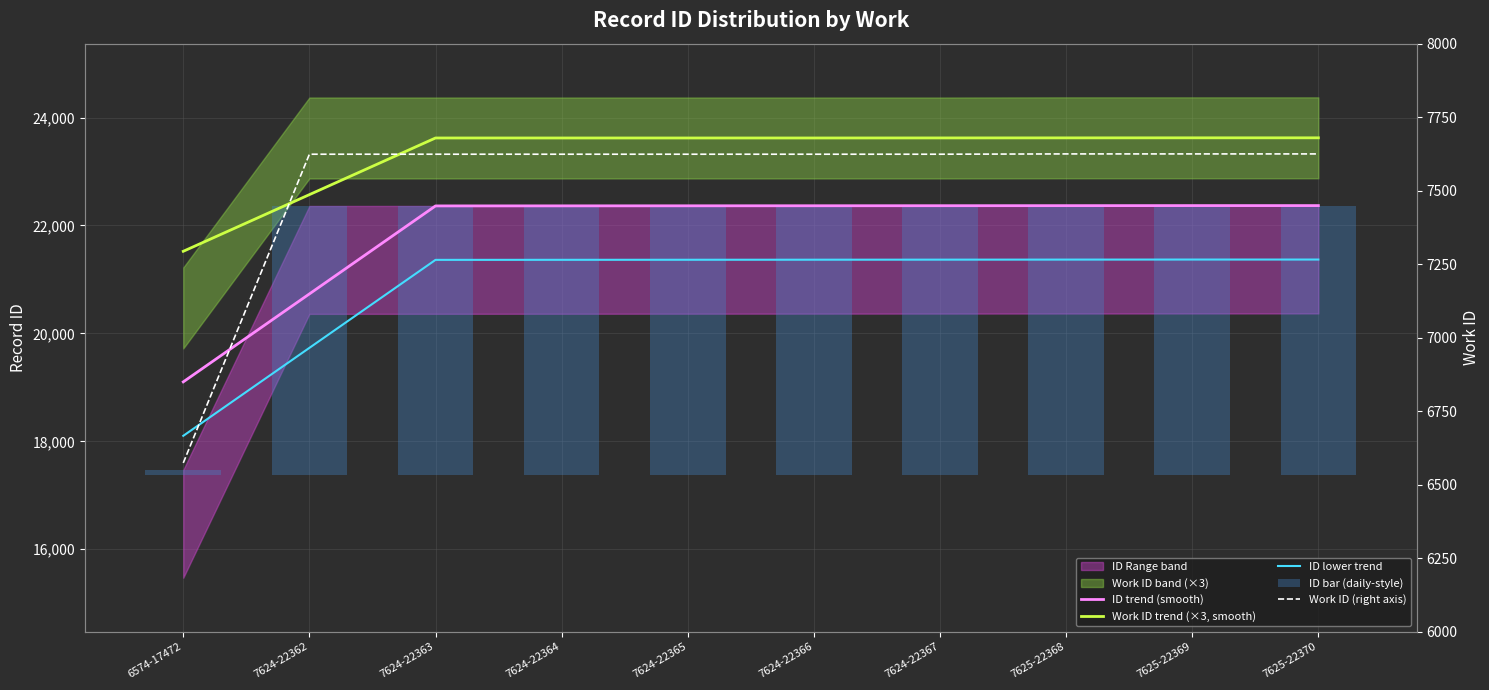

The value of ID bar (daily-style) at 7625-22368 is 3471. True or false?

False